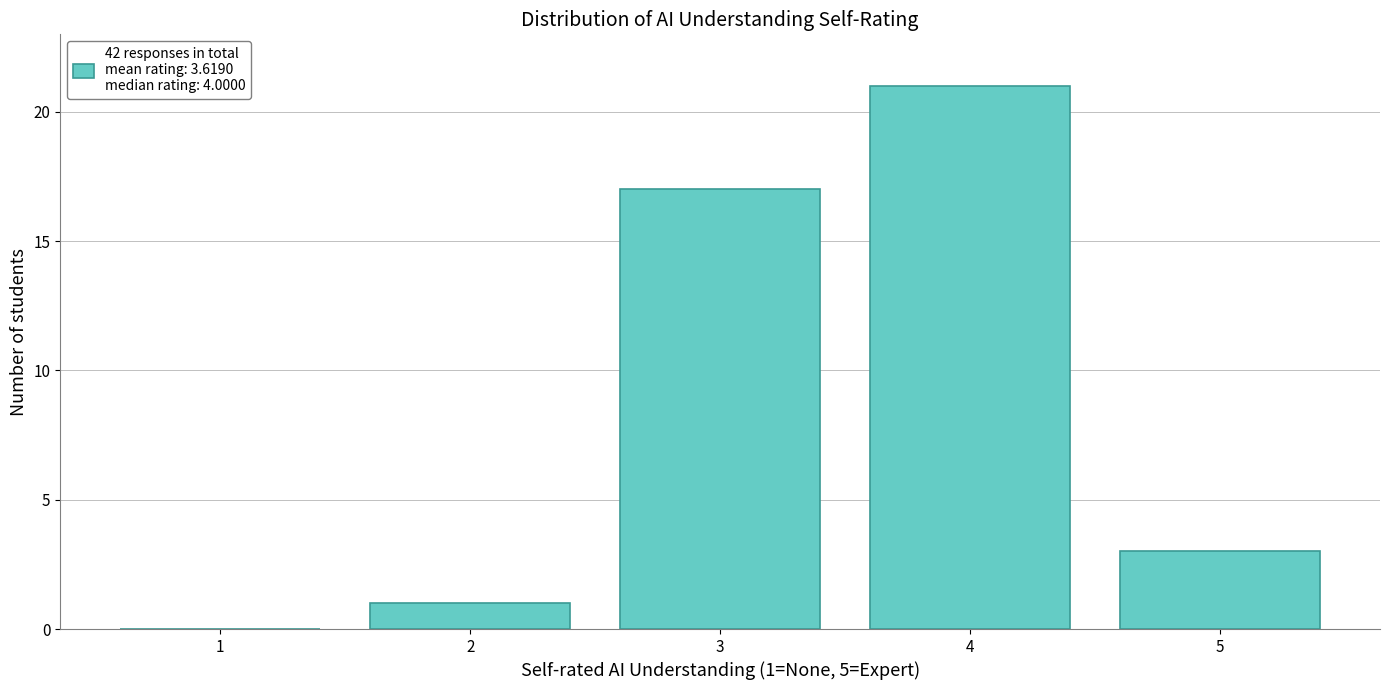

Reading right to left, transcribe all the data shown in this chart.

5=3	4=21	3=17	2=1	1=0